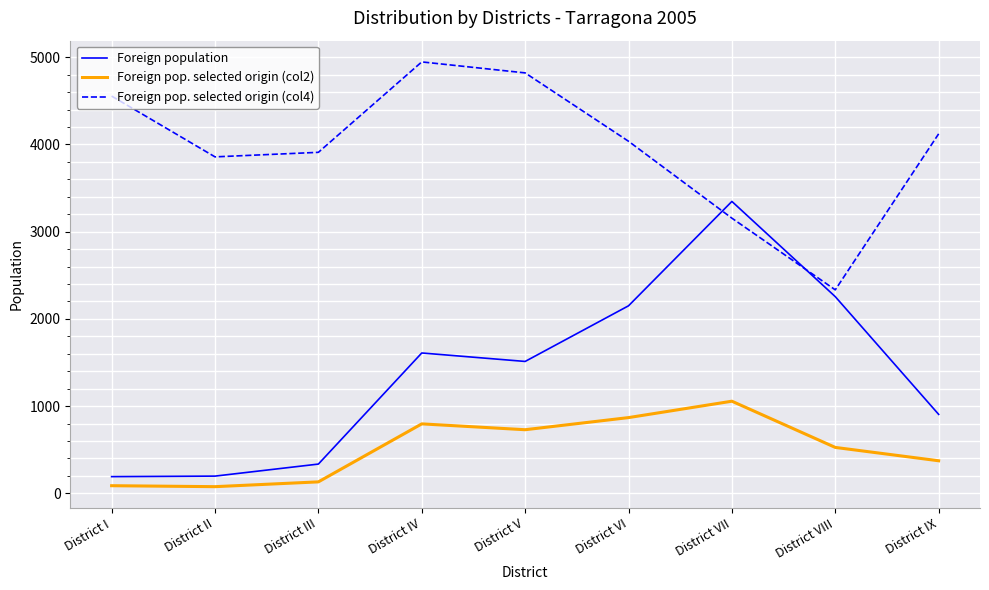

Where does the Foreign pop. selected origin (col2) series first go above 526?

District IV